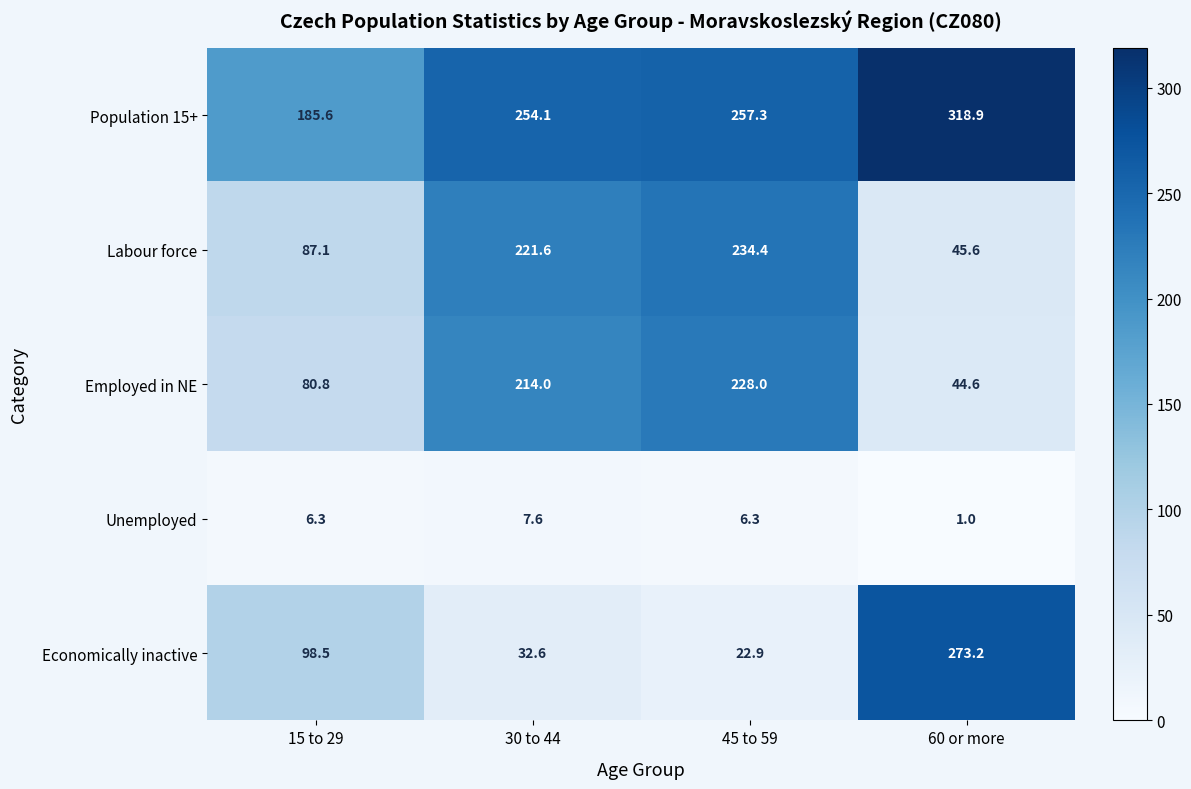

Which series changed the most between 15 to 29 and 60 or more?

Economically inactive